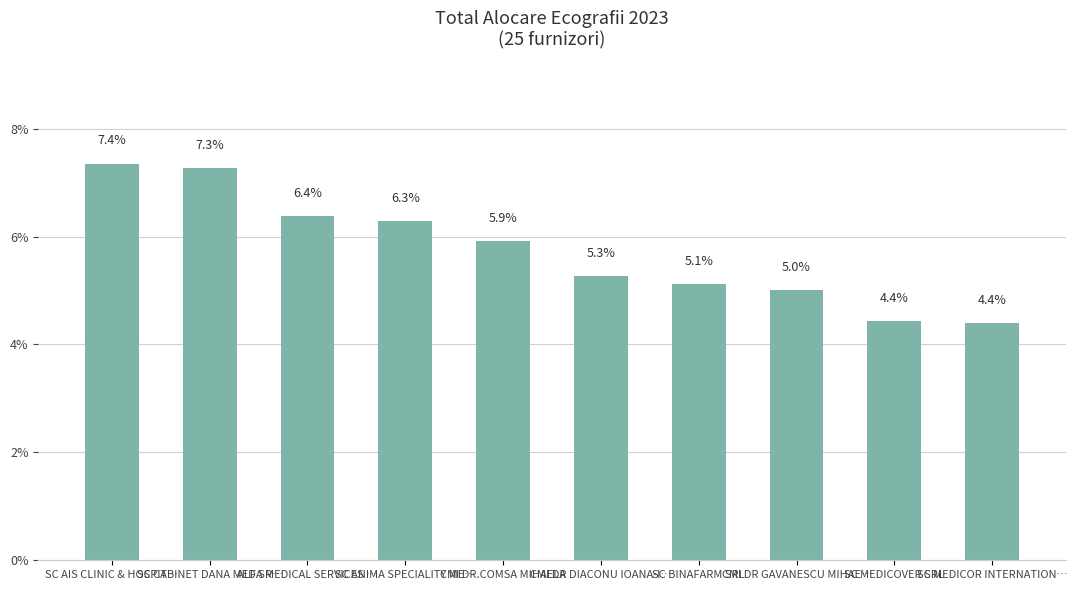

What is the difference between the maximum and minimum values?

3.0